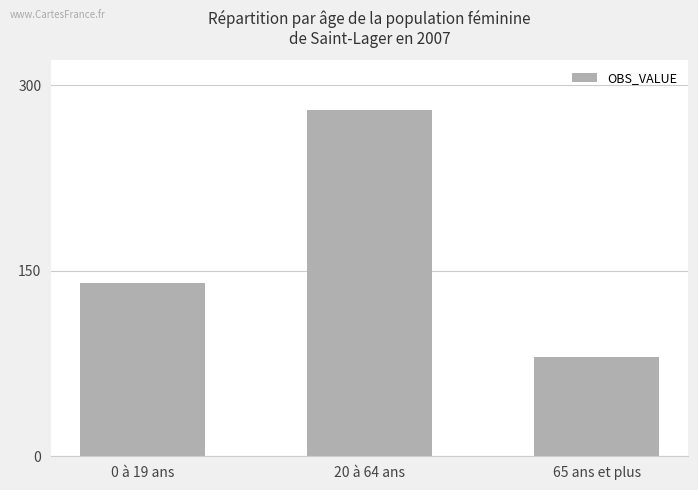

Rank the categories by value from highest to lowest.

20 à 64 ans, 0 à 19 ans, 65 ans et plus